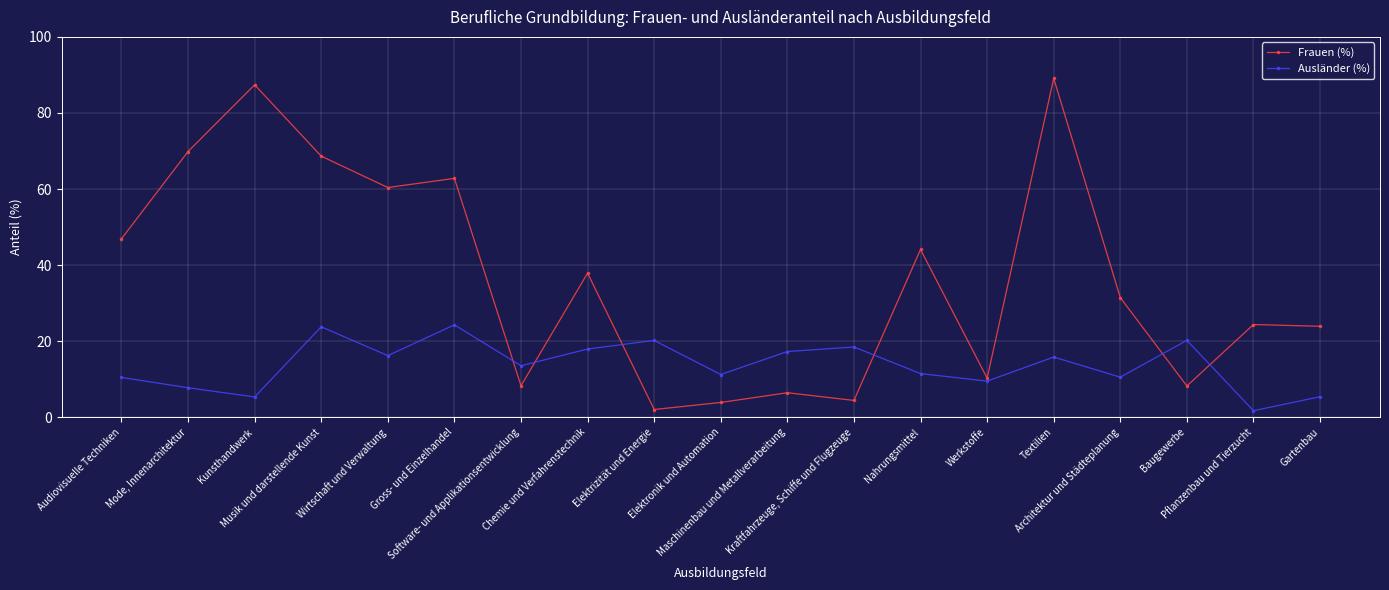

Which series has the largest range (max minus min)?

Frauen (%)